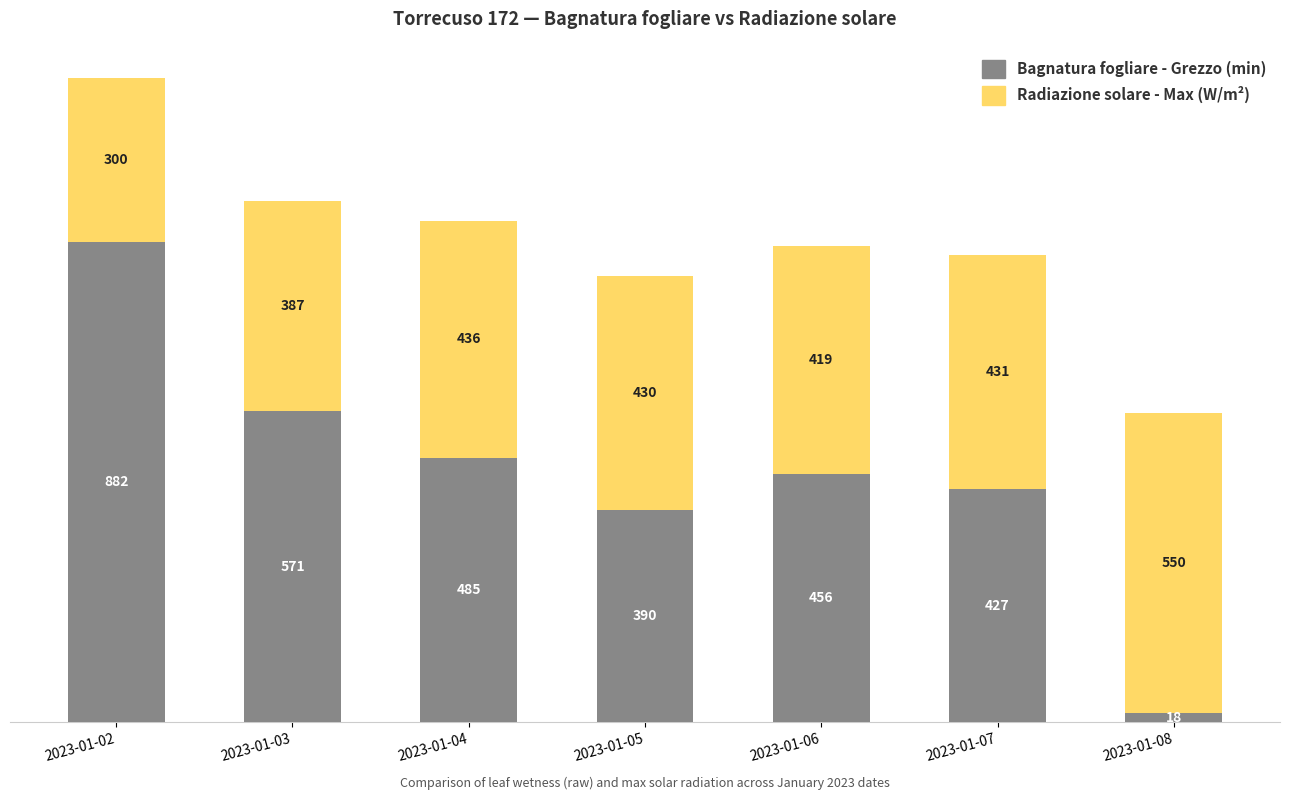

Does the chart contain stacked bars?

Yes